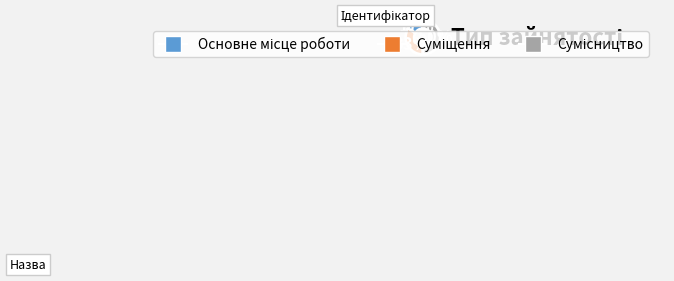

To the nearest percent, what is the average slice percentage?

33%